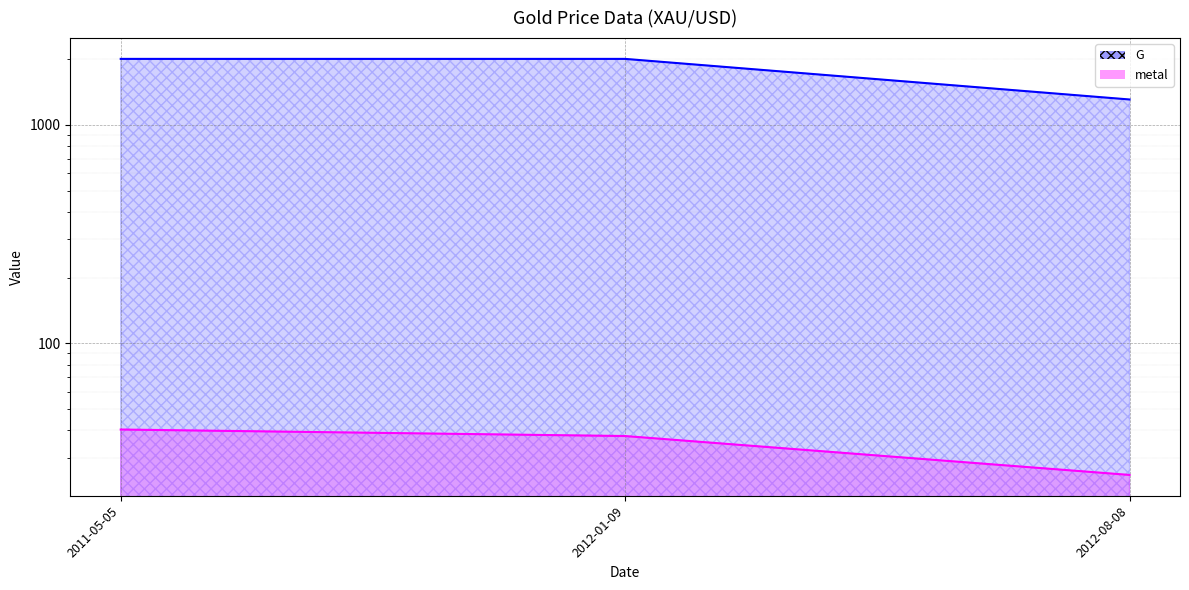

Where does the metal series first go above 37?

2011-05-05